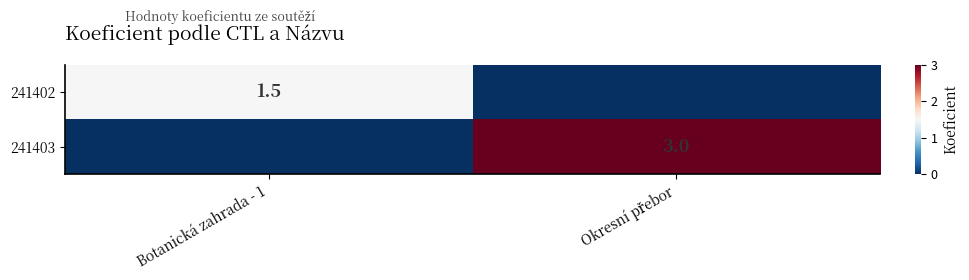

Is it true that 241402 equals 2.7 at Botanická zahrada - 1?

False